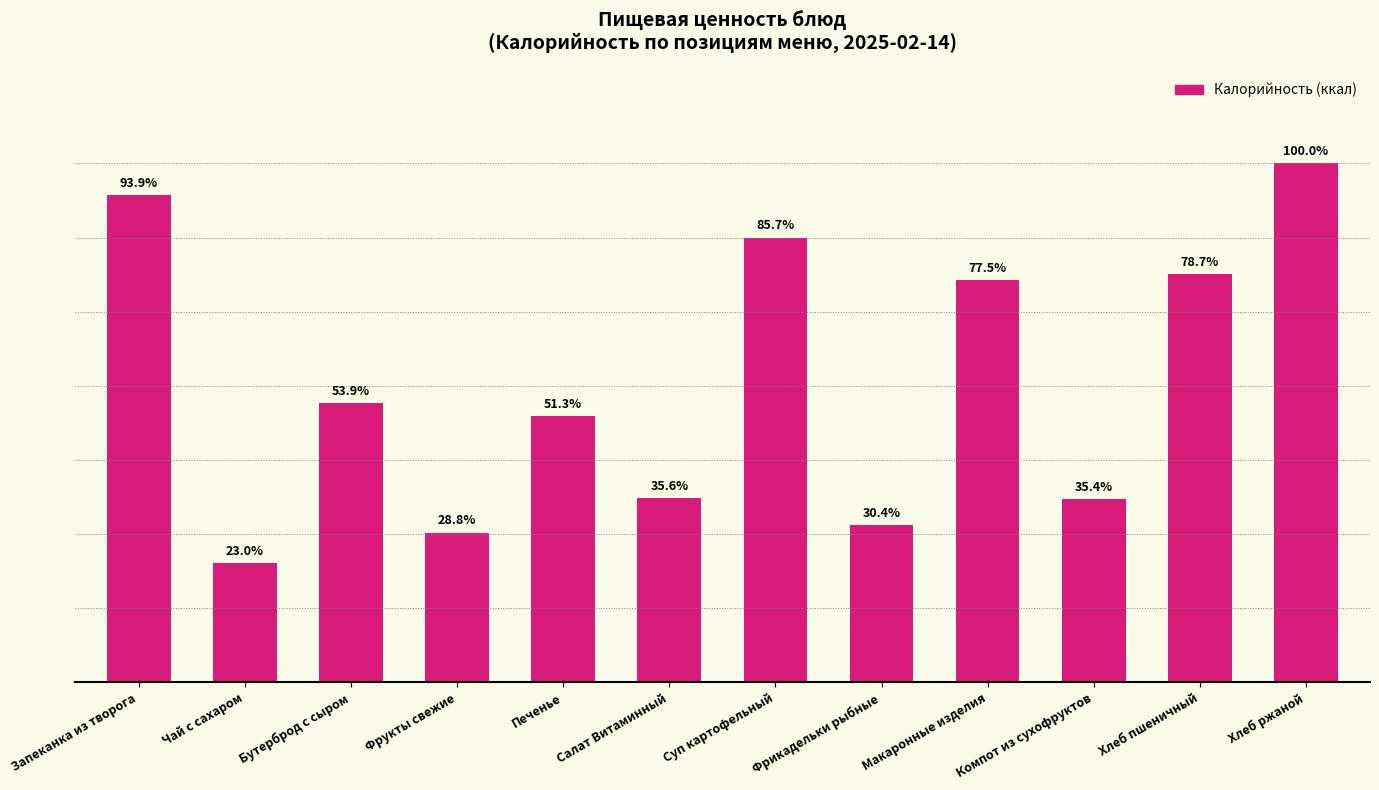

What is the sum of the values at Суп картофельный and Запеканка из творога?

437.6